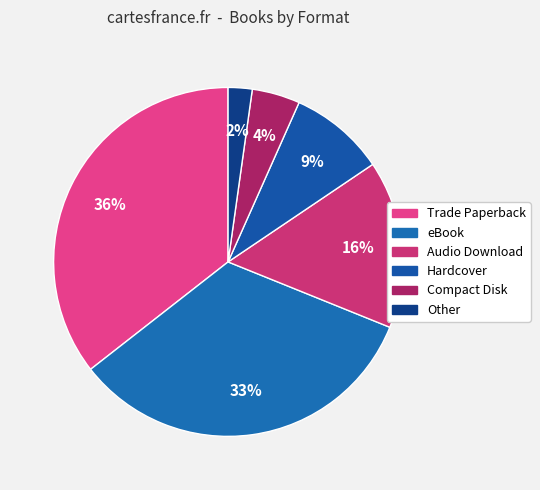

Which category has the biggest portion of the pie?

Trade Paperback